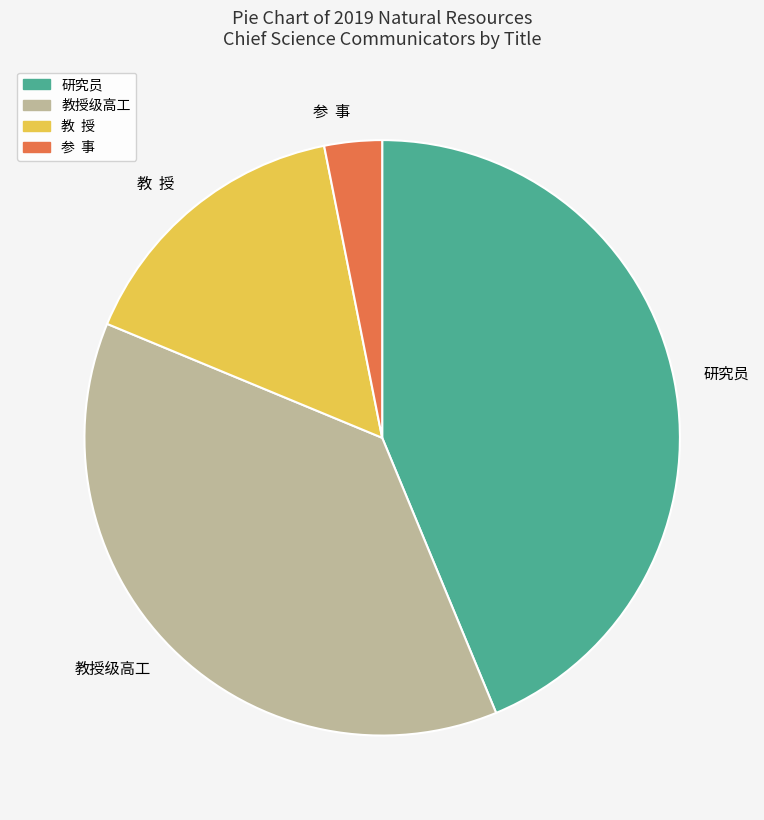

Count the number of slices in the pie.

4